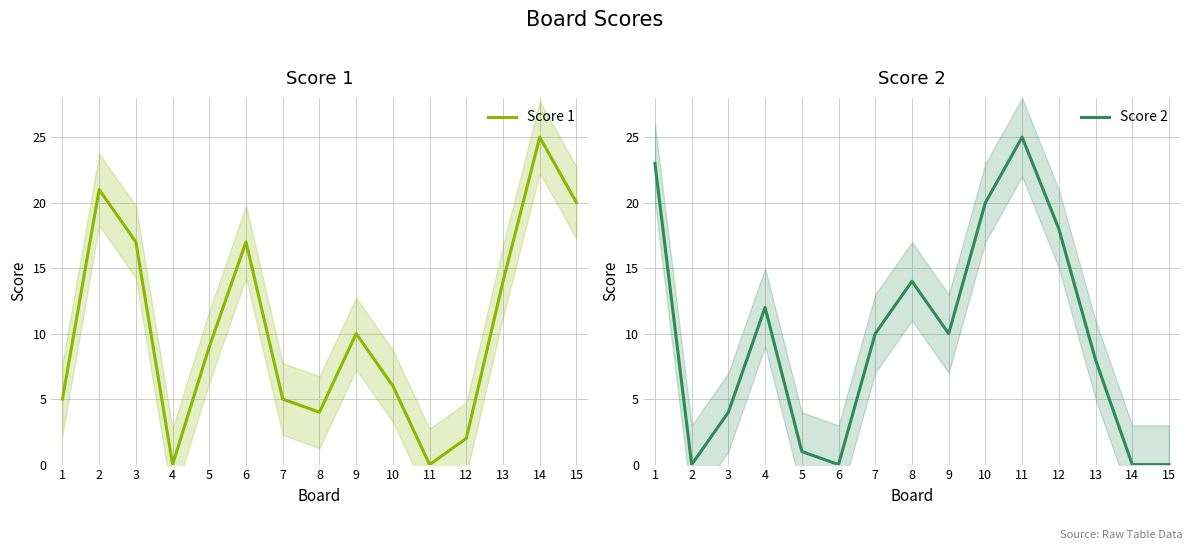

What is the total value across all series at 7?

15